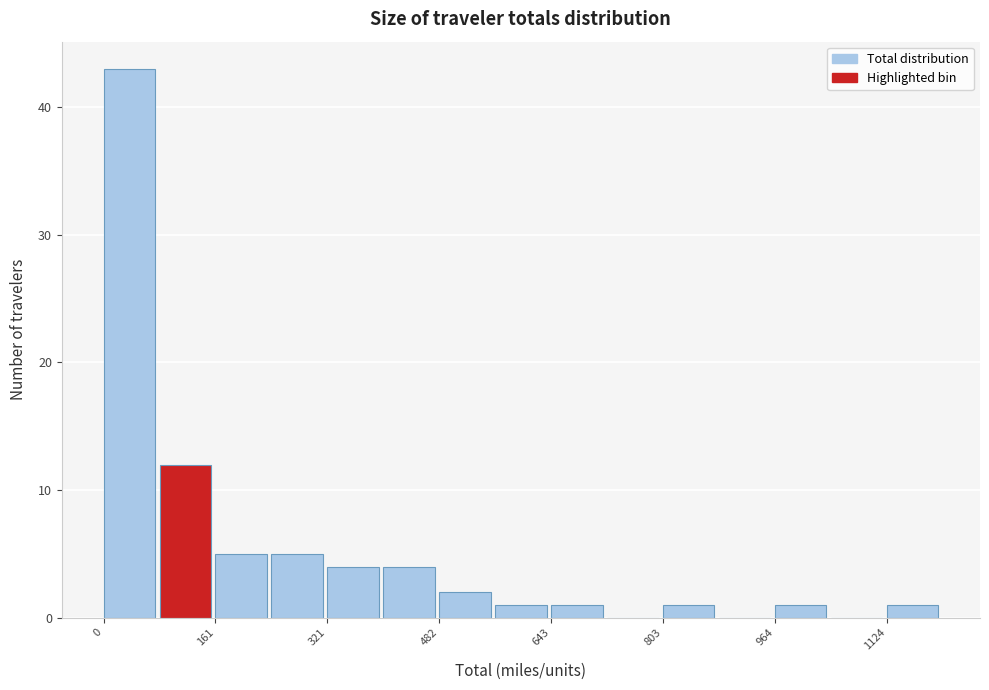

Reading left to right, list every bar in this chart as the range it spans on the x-axis followed by its height. Neither the bar edges nor the heights are printed on the chart, so give them approximately, as read against the axes.

0 to 80: 43
80 to 160: 12
160 to 240: 5
240 to 320: 5
320 to 400: 4
400 to 480: 4
480 to 560: 2
560 to 640: 1
640 to 720: 1
720 to 800: 0
800 to 880: 1
880 to 960: 0
960 to 1040: 1
1040 to 1120: 0
1120 to 1200: 1